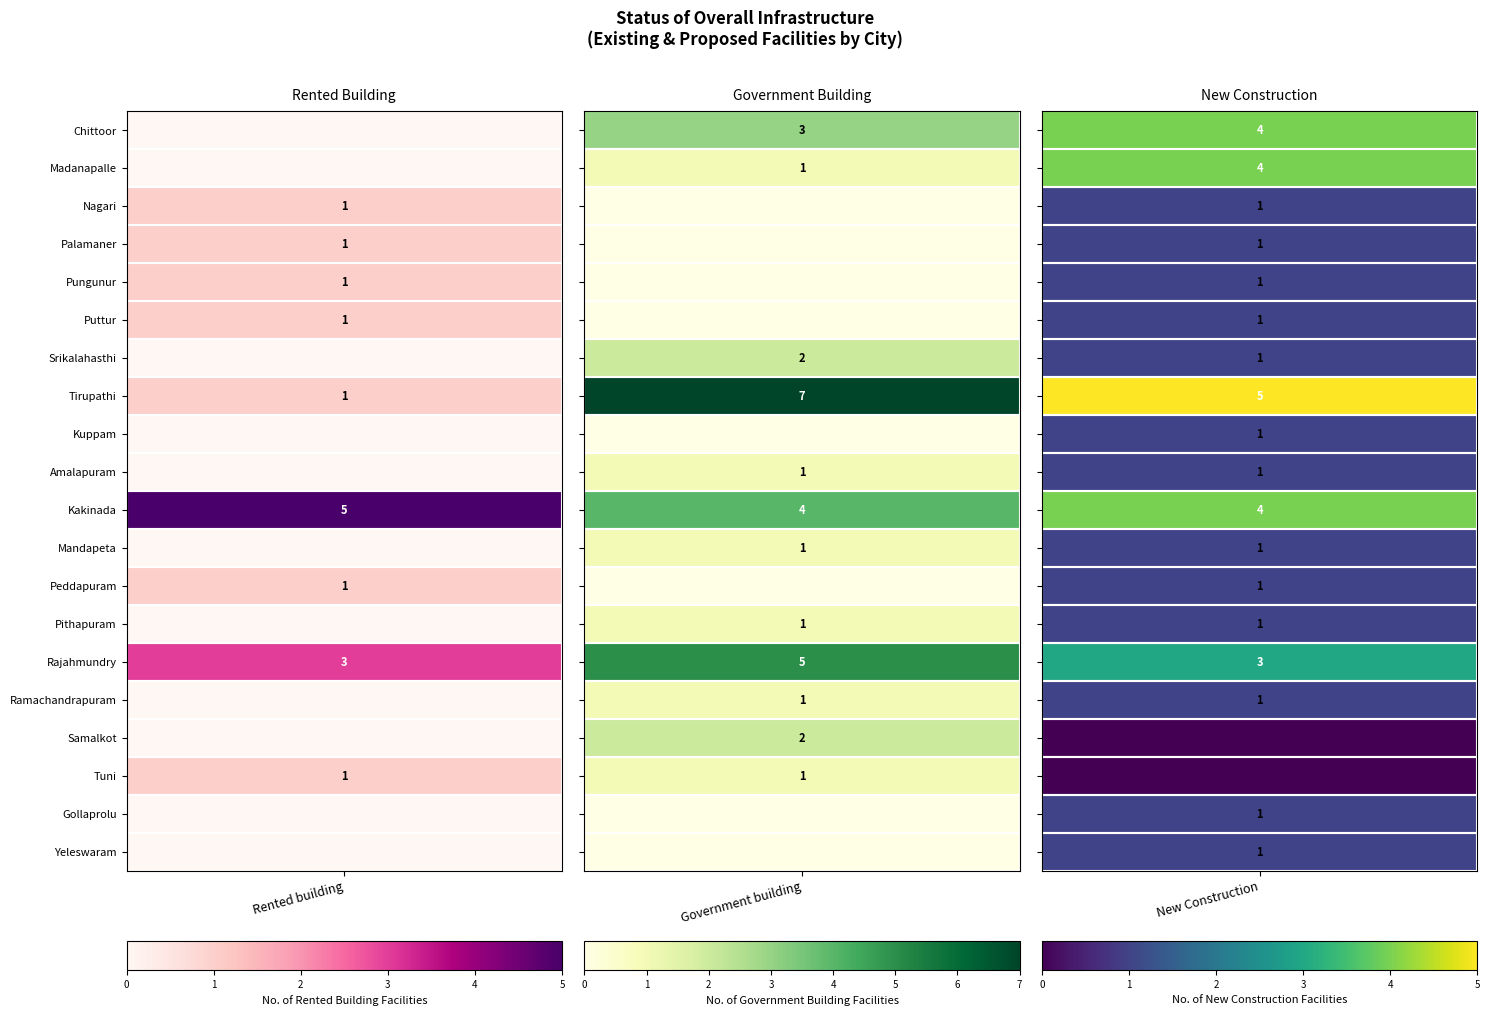

Which series has the largest total across all categories?

Tirupathi